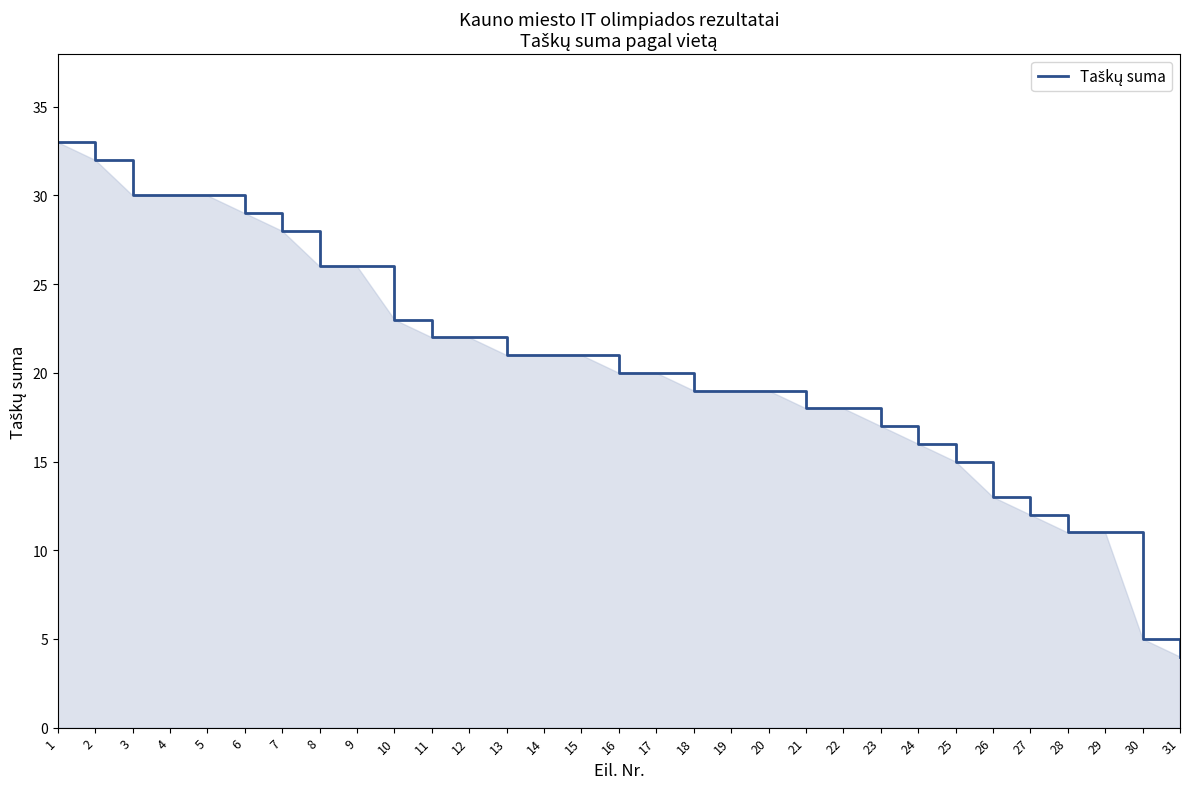

What is the sum of the values at 12 and 7?

50